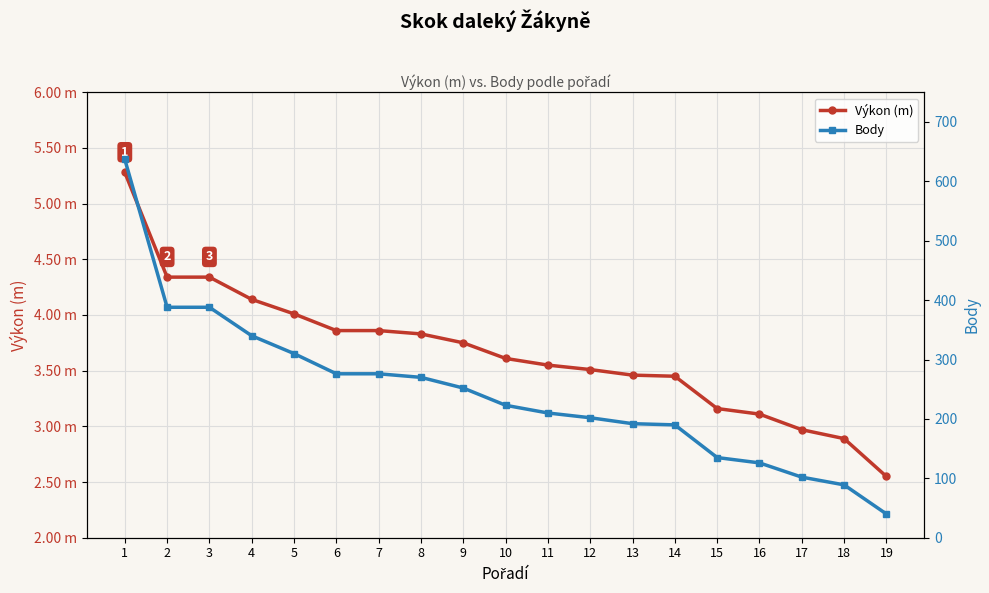

Reading left to right, extract all data points from this chart.

Výkon (m): 5.3	4.3	4.3	4.1	4.0	3.9	3.9	3.8	3.8	3.6	3.5	3.5	3.5	3.5	3.2	3.1	3.0	2.9	2.5
Body: 637.0	388.0	388.0	340.0	310.0	276.0	276.0	270.0	252.0	223.0	210.0	202.0	192.0	190.0	135.0	126.0	102.0	89.0	40.0